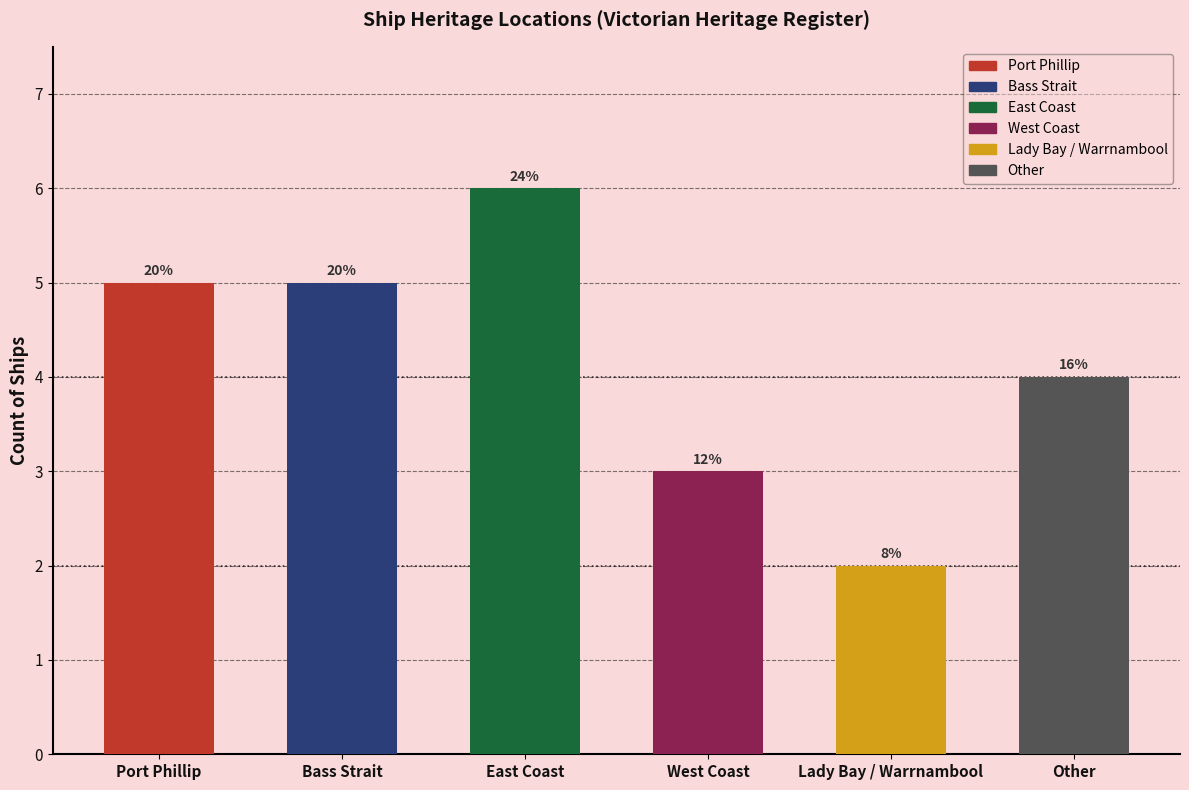

Does the chart contain any negative values?

No